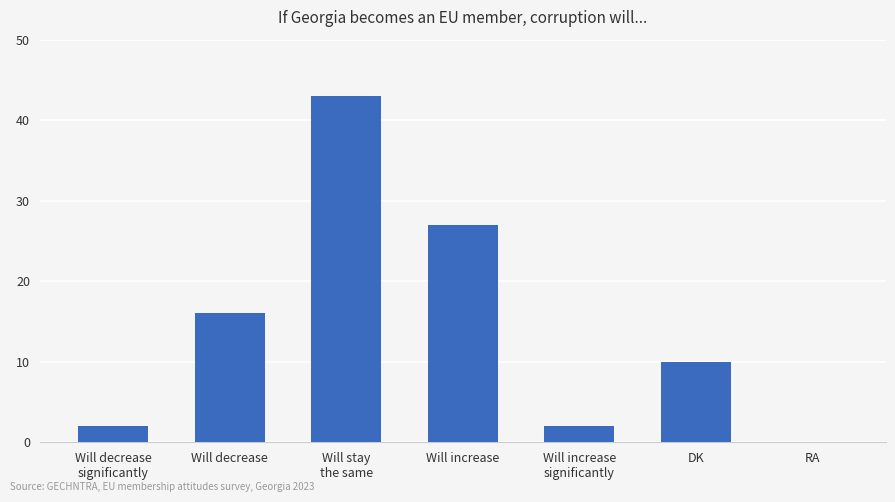

What is the greatest value displayed?

43